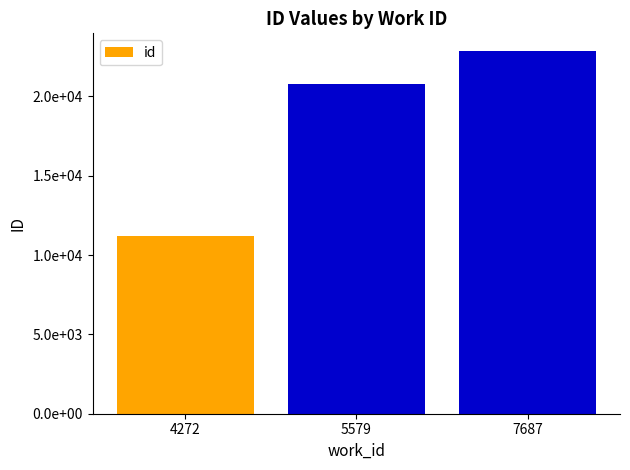

Rank the categories by value from highest to lowest.

7687, 5579, 4272